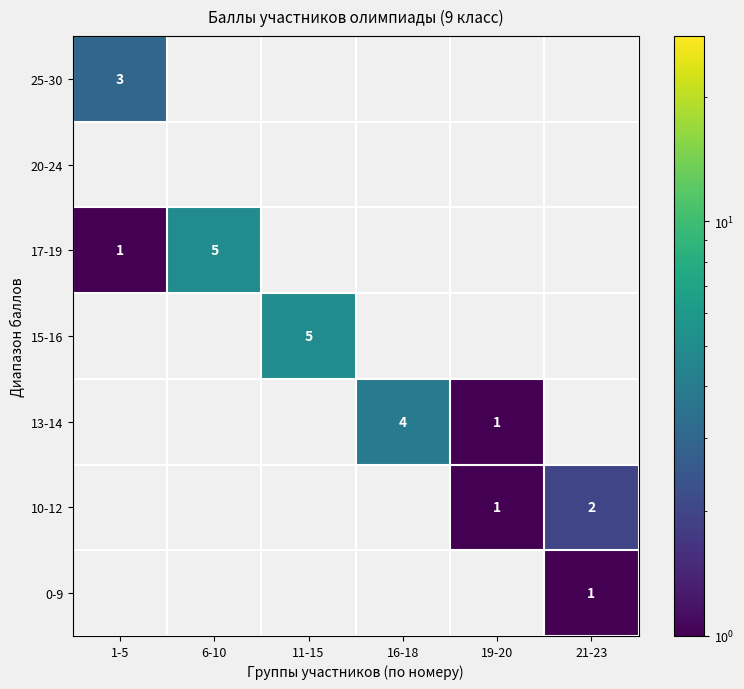

At how many categories does at least one series exceed 4?

2